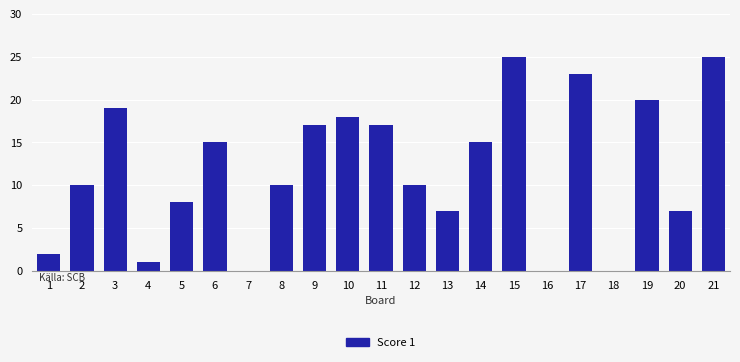

Reading left to right, what are all the values shown in this chart?

1=2	2=10	3=19	4=1	5=8	6=15	7=0	8=10	9=17	10=18	11=17	12=10	13=7	14=15	15=25	16=0	17=23	18=0	19=20	20=7	21=25